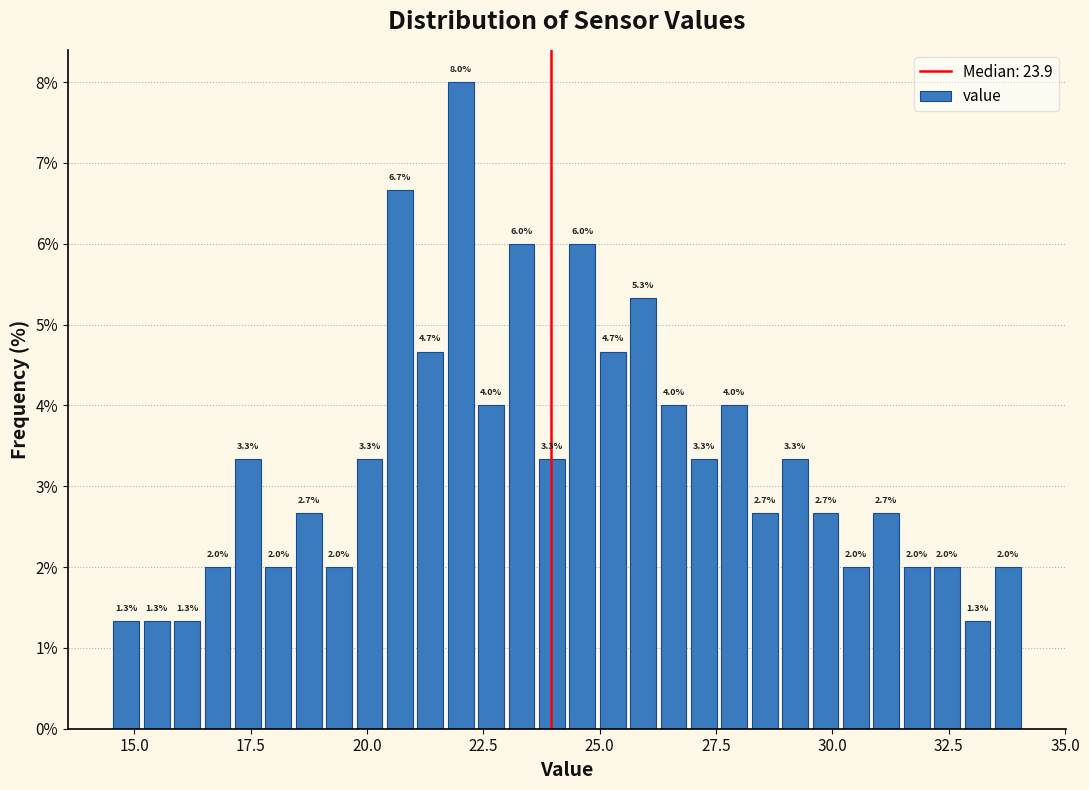

Around what value on the x-axis is the tallest bar? Give the approximate position of its centre, as read against the axis.

22.0